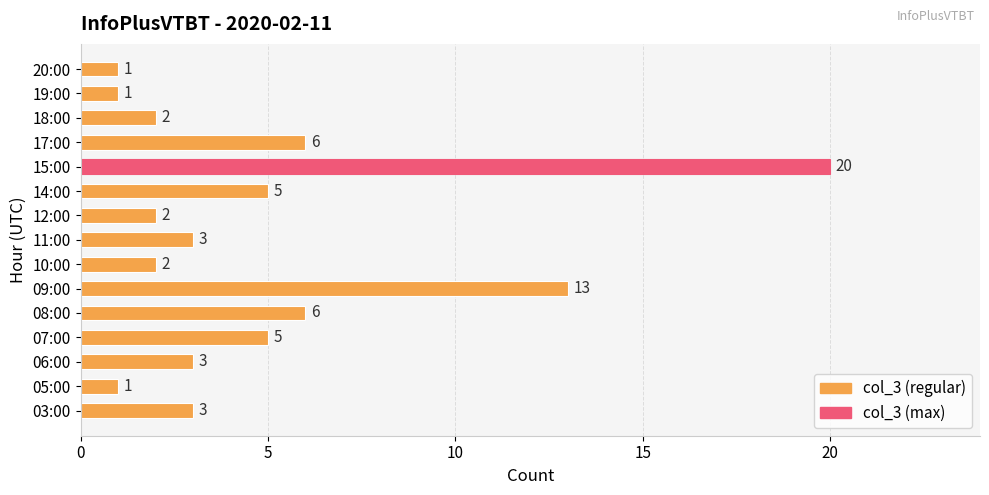

True or false: the data shows 3 at 17:00.

False